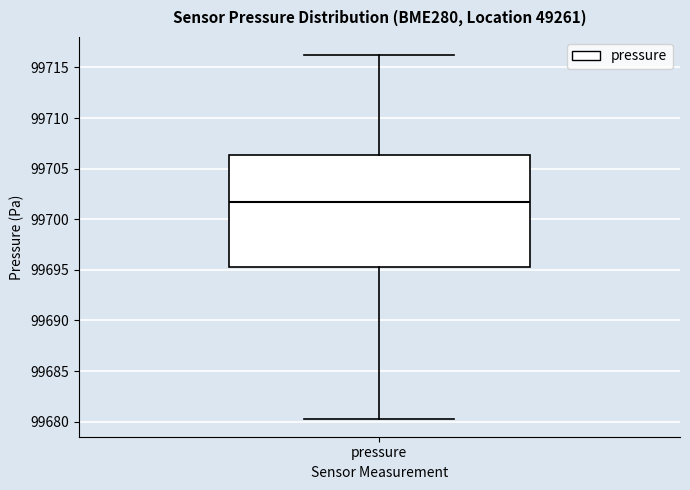

Transcribe this box plot: give where the median line is, the range the box spans, and where the two whiskers end, as read against the y-axis. The values are not printed on the chart, so give them approximately, as read against the axis.

median 99701.5, box 99695.5 to 99706.5, whiskers 99680.5 to 99716.0